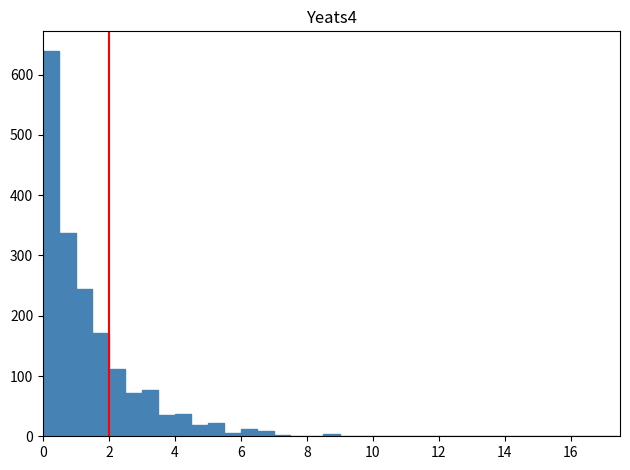

Around what value on the x-axis is the tallest bar? Give the approximate position of its centre, as read against the axis.

0.2